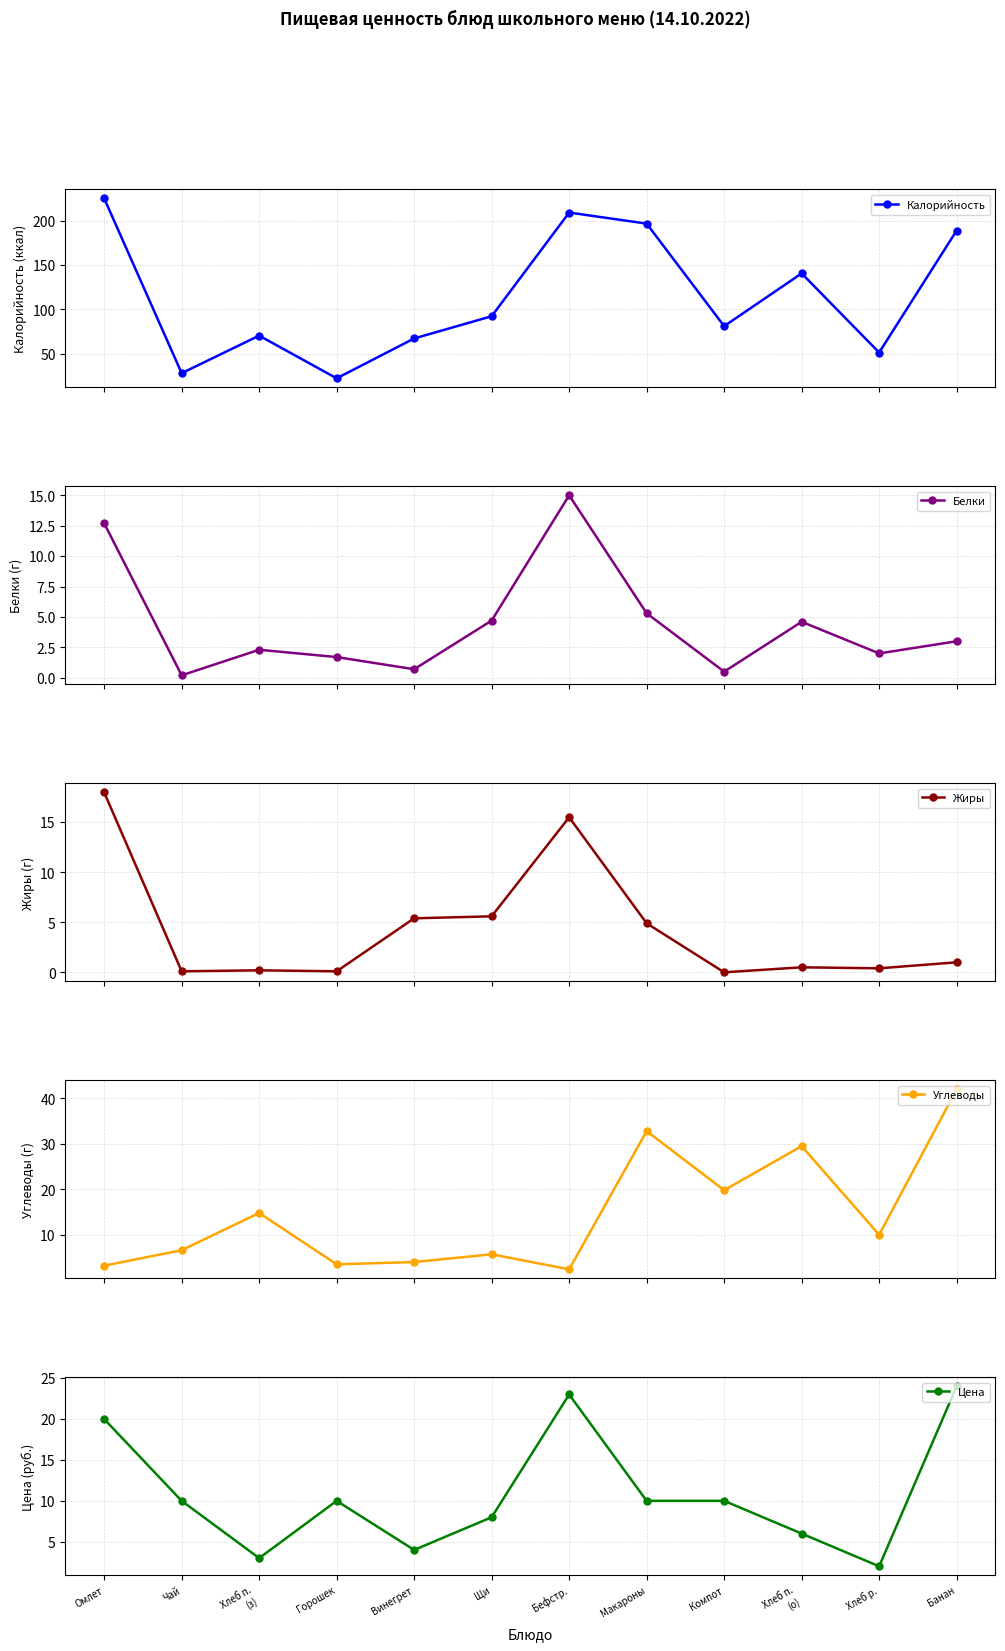

Reading right to left, list all the values displayed in this chart.

Калорийность: 189.0	51.2	140.6	81.0	196.8	209.3	92.2	67.1	22.1	70.3	27.9	225.4
Белки: 3.0	2.0	4.6	0.5	5.3	15.0	4.7	0.7	1.7	2.3	0.2	12.7
Жиры: 1.0	0.4	0.5	0.0	4.9	15.5	5.6	5.4	0.1	0.2	0.1	18.0
Углеводы: 42.0	10.0	29.5	19.8	32.8	2.4	5.7	4.0	3.5	14.8	6.6	3.2
Цена: 24.0	2.0	6.0	10.0	10.0	23.0	8.0	4.0	10.0	3.0	10.0	20.0